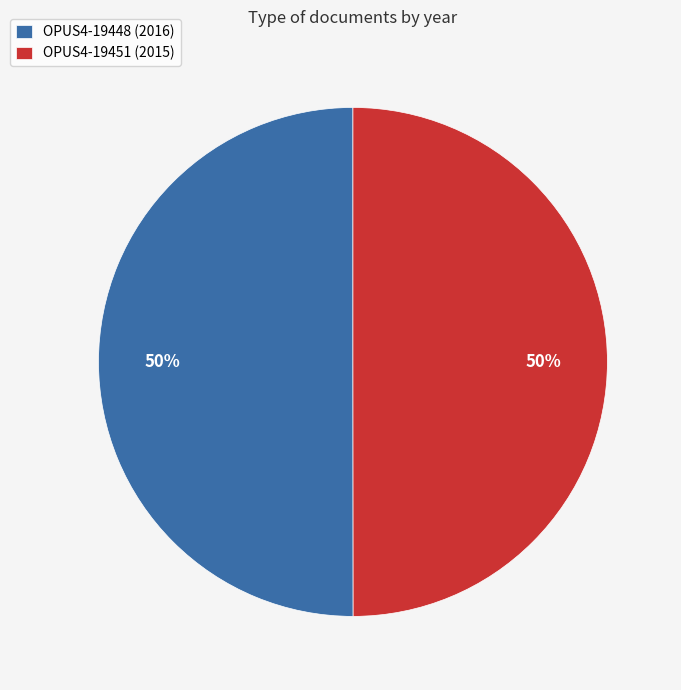

What is the ratio of the value at OPUS4-19451 (2015) to the value at OPUS4-19448 (2016)?

1.0